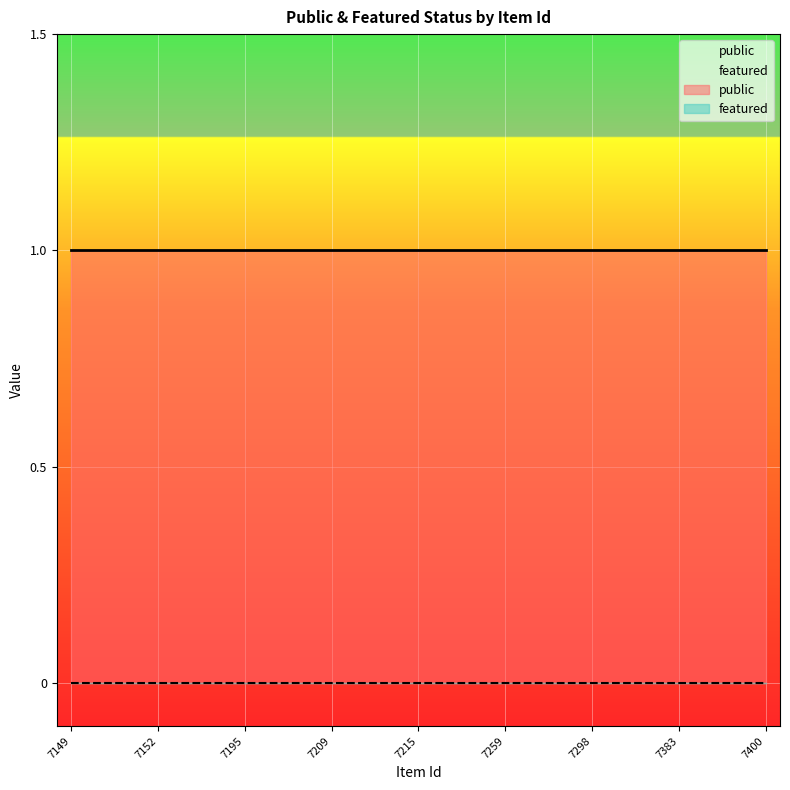

True or false: public has more than 0 interior local peaks.

False